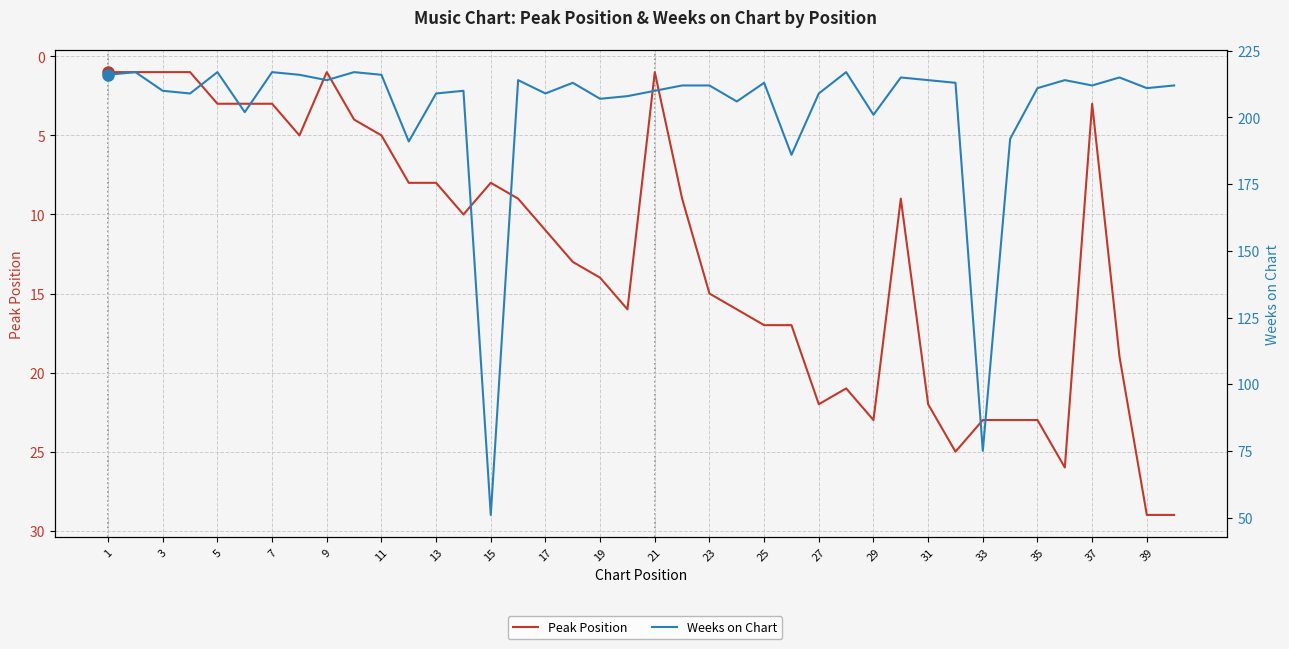

What is the minimum value for Weeks on Chart?

51